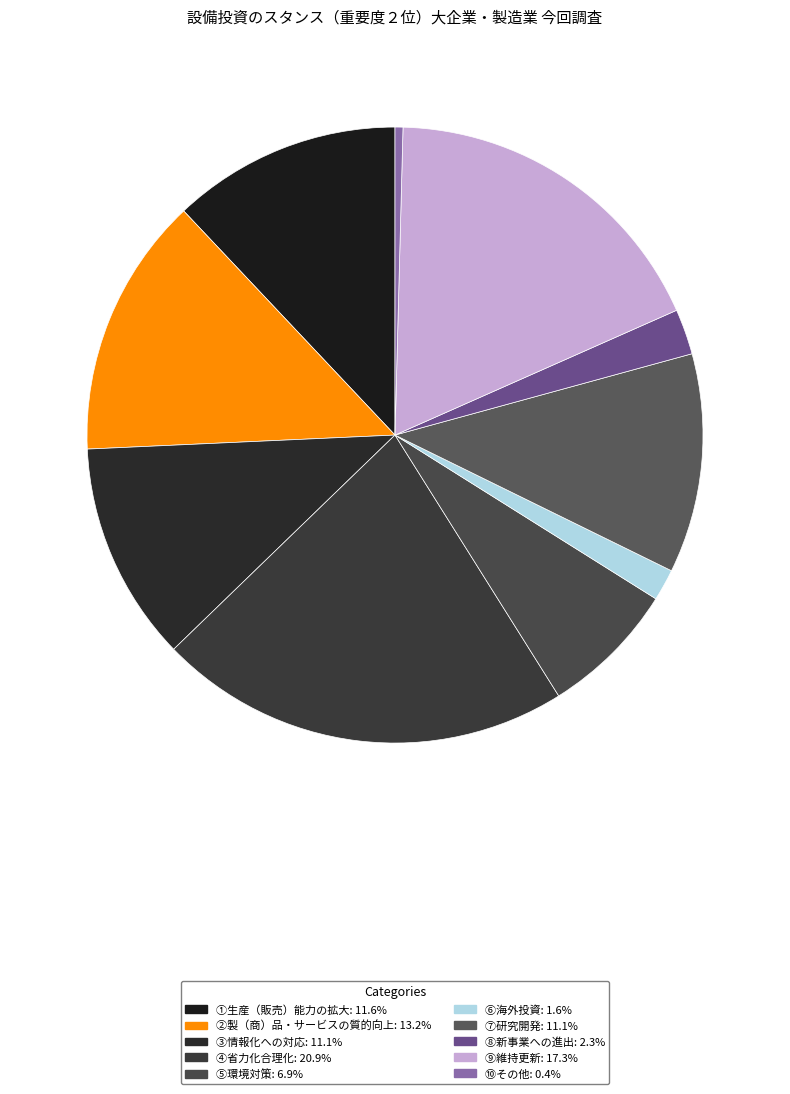

Combined, do ②製（商）品・サービスの質的向上 and ⑩その他 account for over 50%?

No